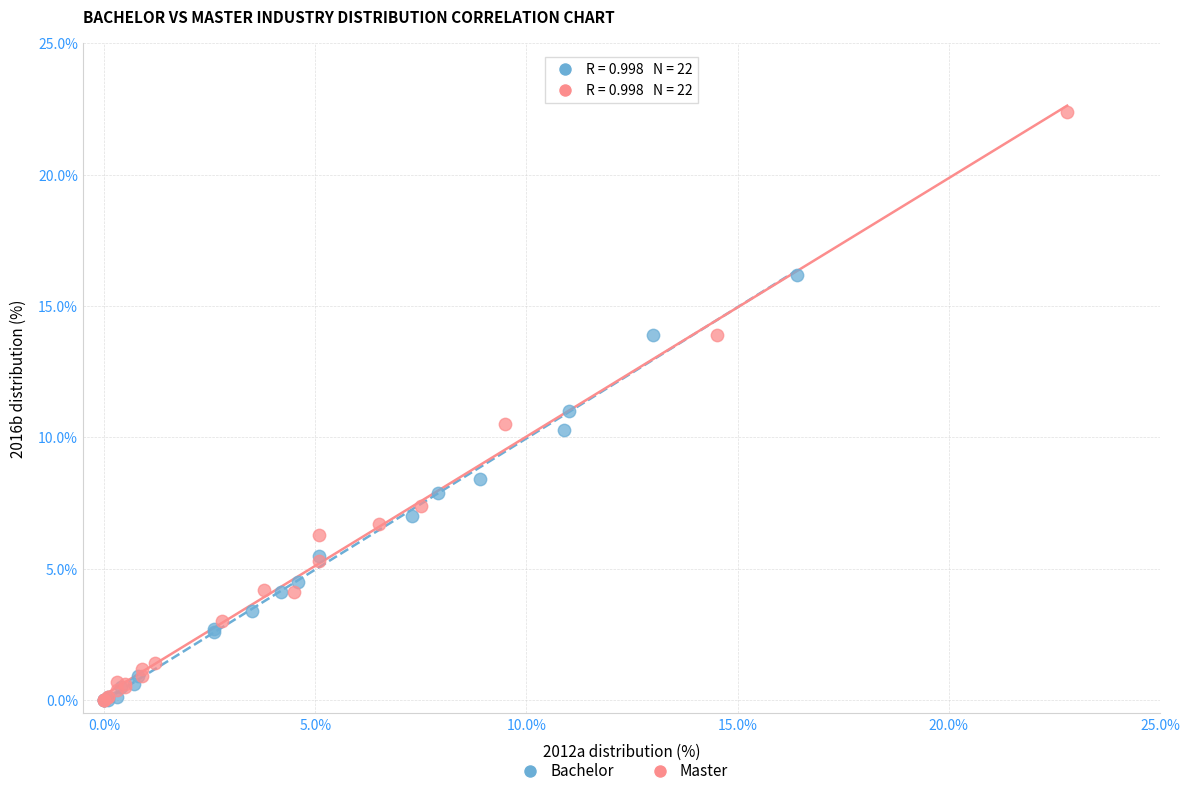

Which series has the widest spread of Y values?

Master